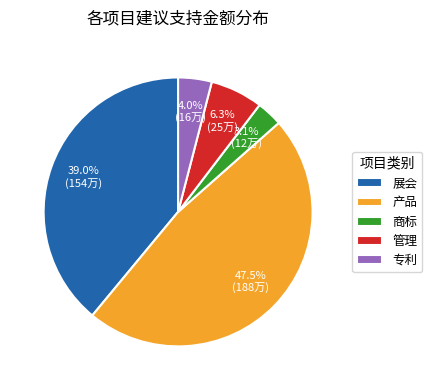

To the nearest percent, what is the average slice percentage?

20%